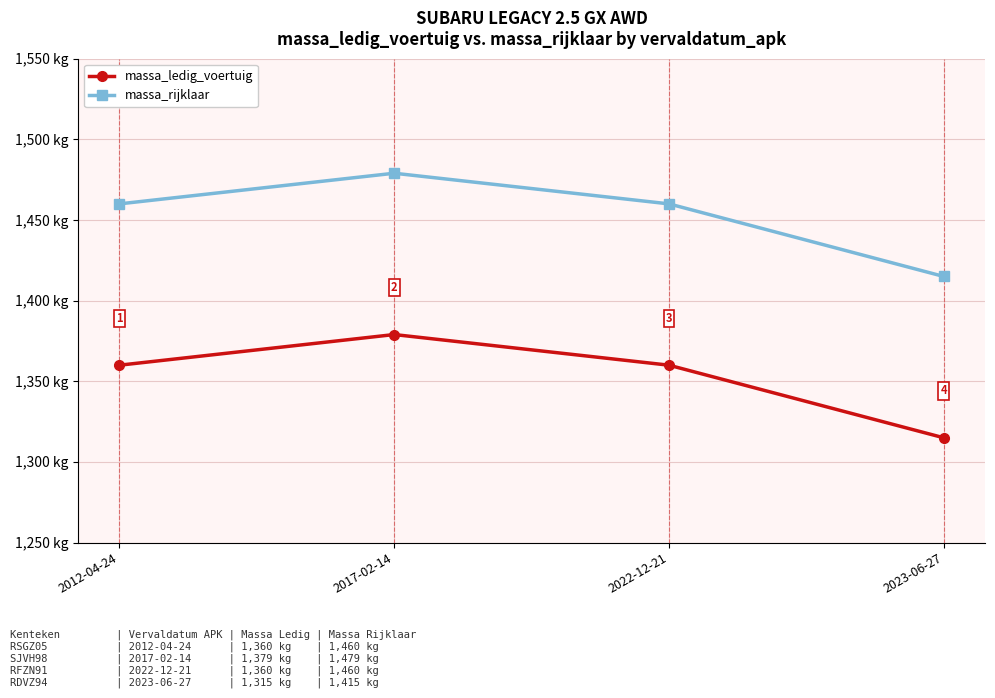

At which category is the sum across all series the highest?

2017-02-14